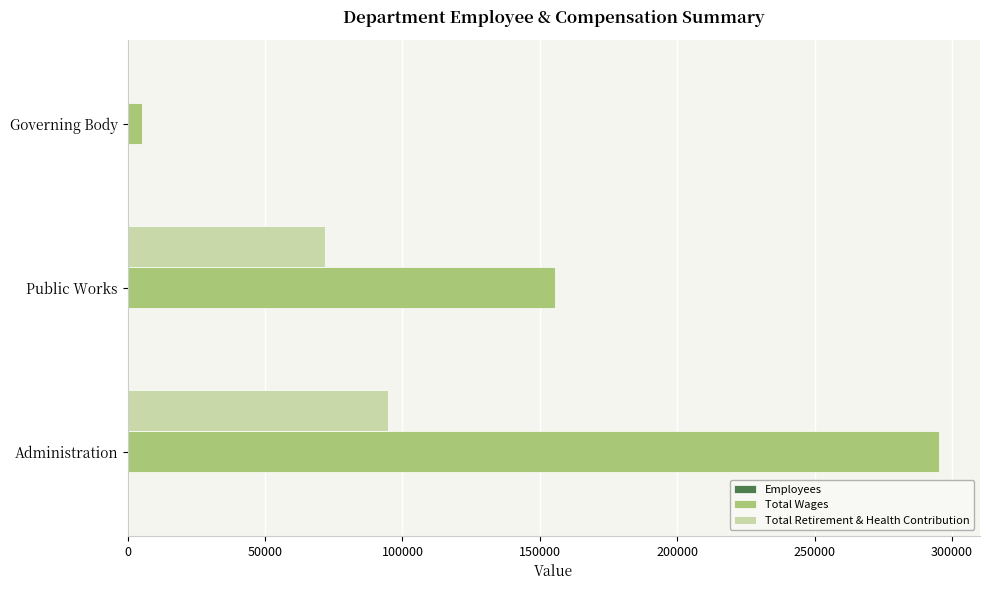

Between Public Works and Governing Body, which series saw the biggest shift?

Total Wages